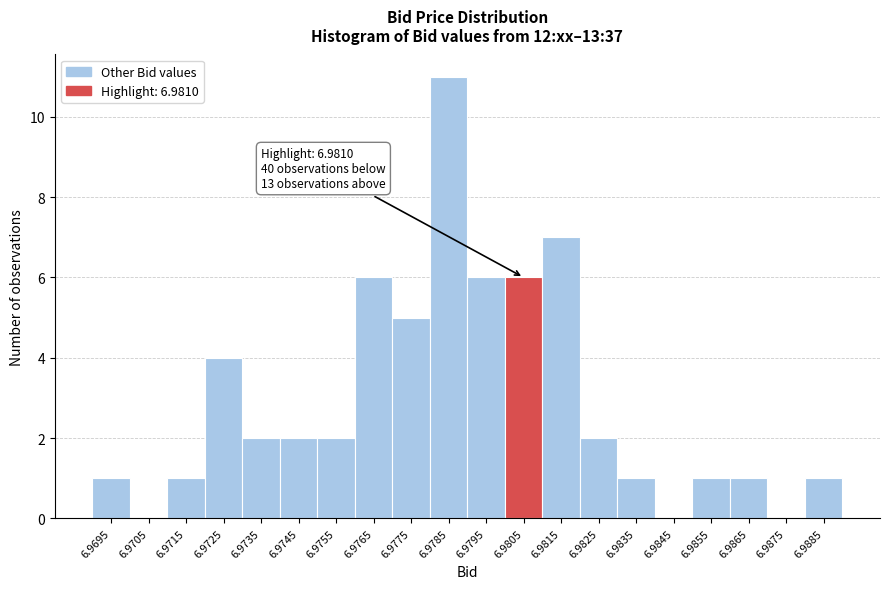

Reading right to left, transcribe all the data shown in this chart.

6.9885=1	6.9875=0	6.9865=1	6.9855=1	6.9845=0	6.9835=1	6.9825=2	6.9815=7	6.9805=6	6.9795=6	6.9785=11	6.9775=5	6.9765=6	6.9755=2	6.9745=2	6.9735=2	6.9725=4	6.9715=1	6.9705=0	6.9695=1